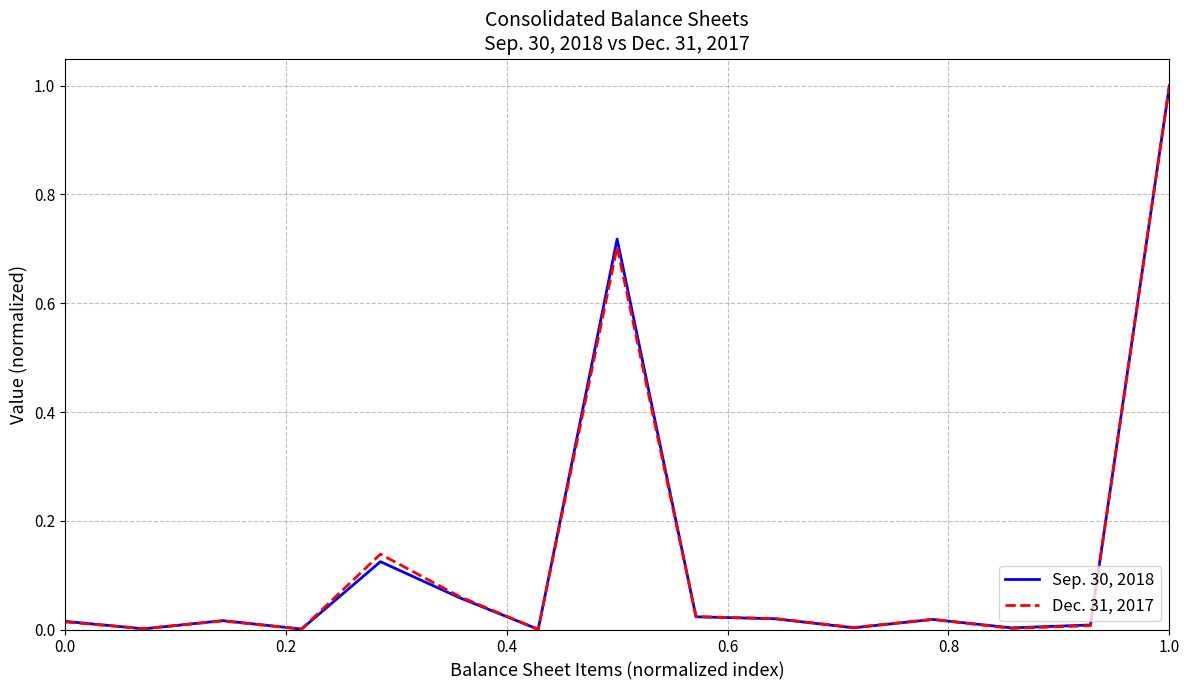

What is the maximum value for Dec. 31, 2017?

1.0